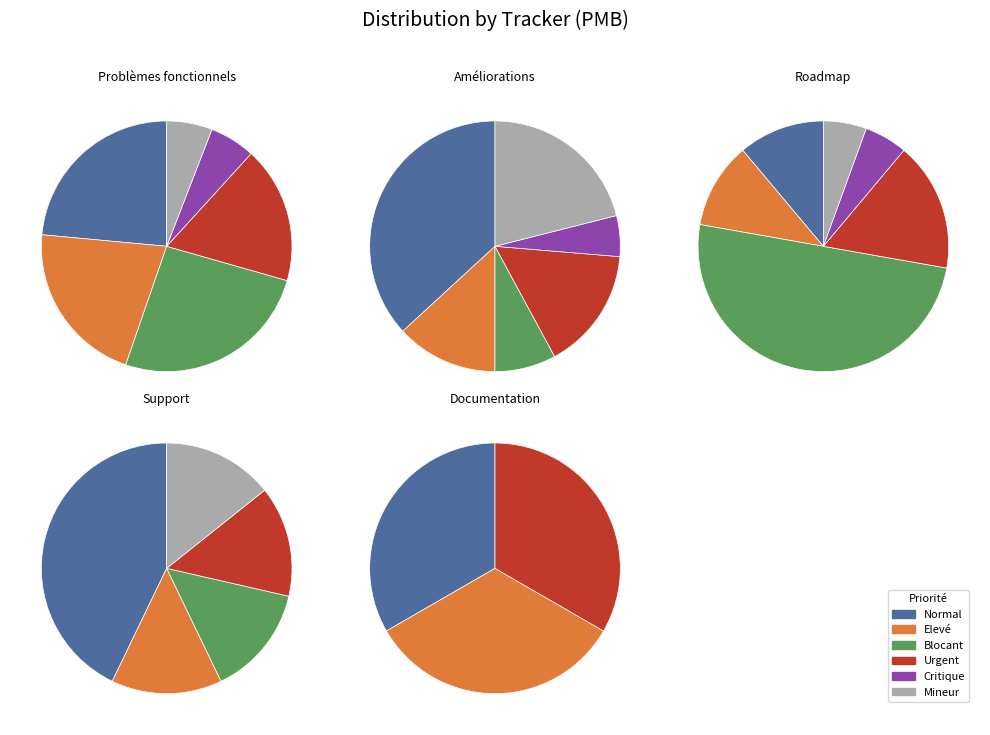

Count the number of slices in the pie.

5